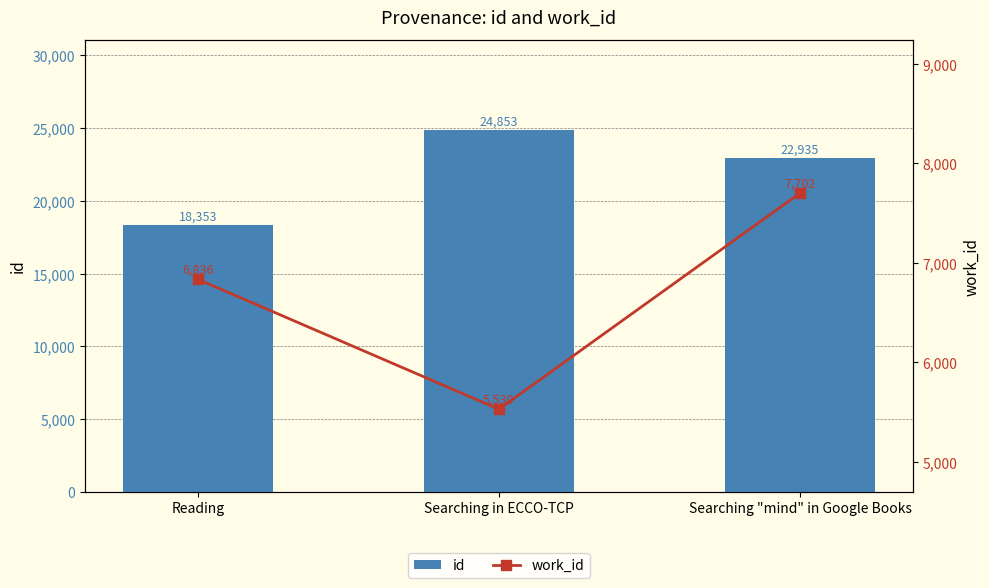

Which series changed the most between Searching in ECCO-TCP and Searching "mind" in Google Books?

work_id